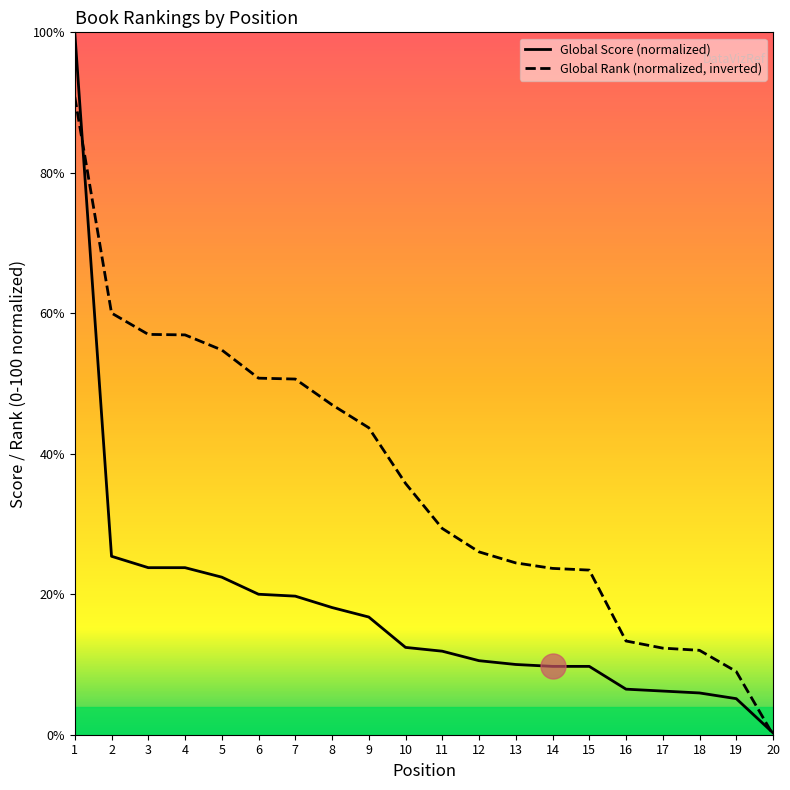

At which label does Global Rank (normalized, inverted) reach its minimum?

20